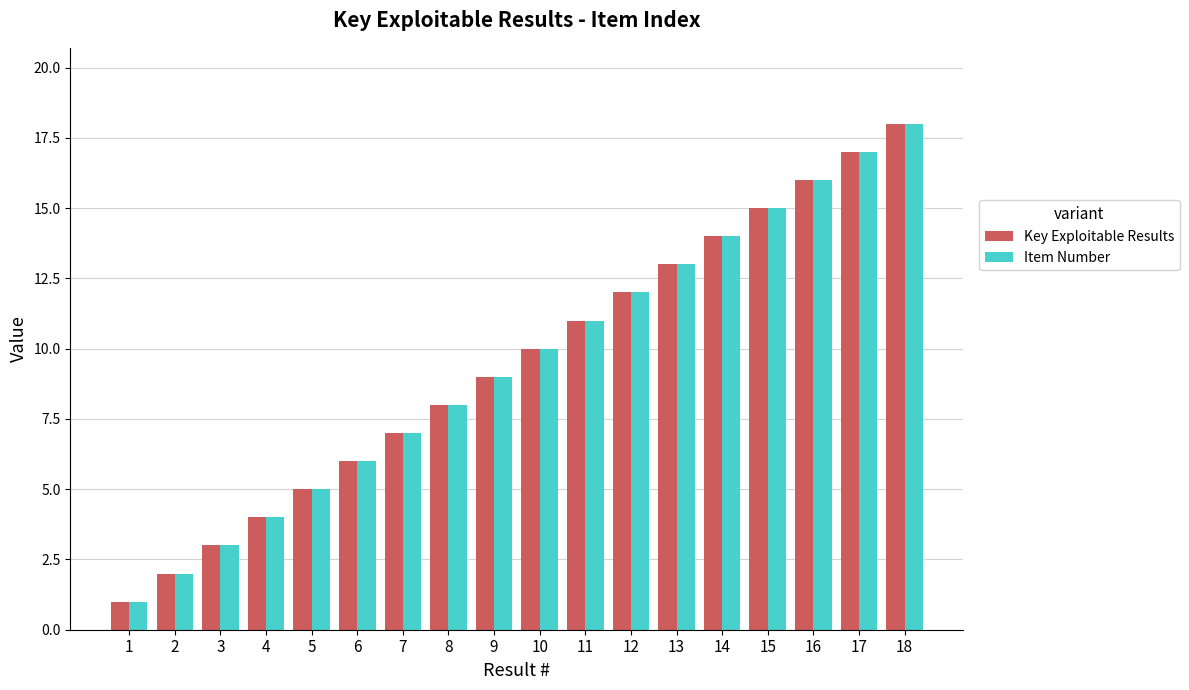

How many bars are there in total?

36